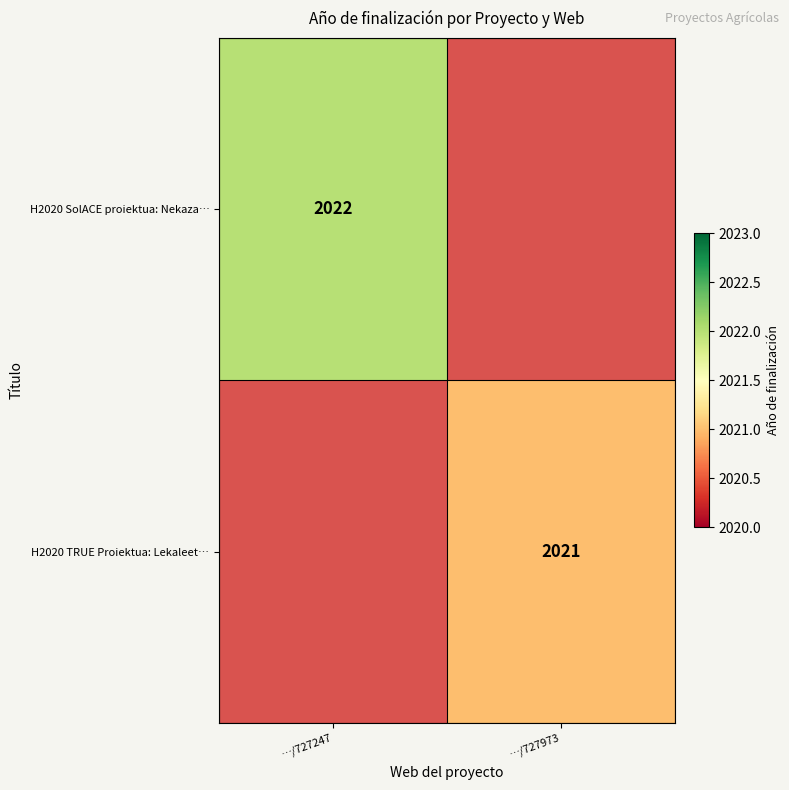

The H2020 SolACE proiektua: Nekaza… series shows 2022 at …/727247. True or false?

True